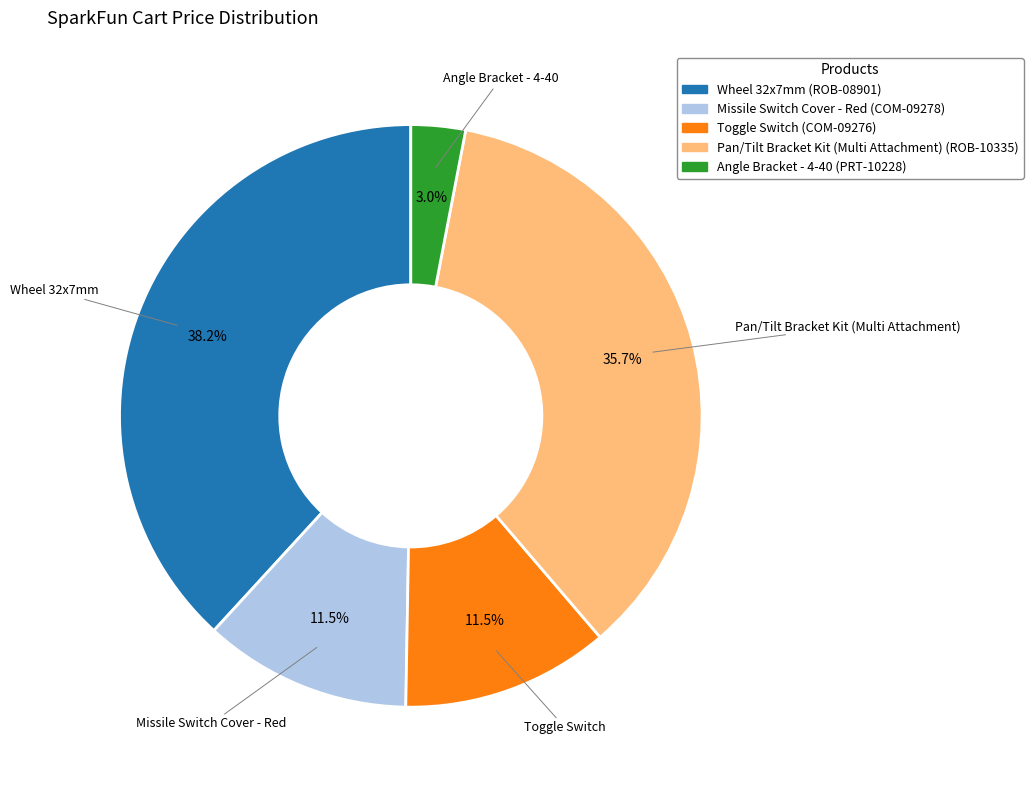

The Angle Bracket - 4-40 slice represents 3% of the pie. True or false?

True